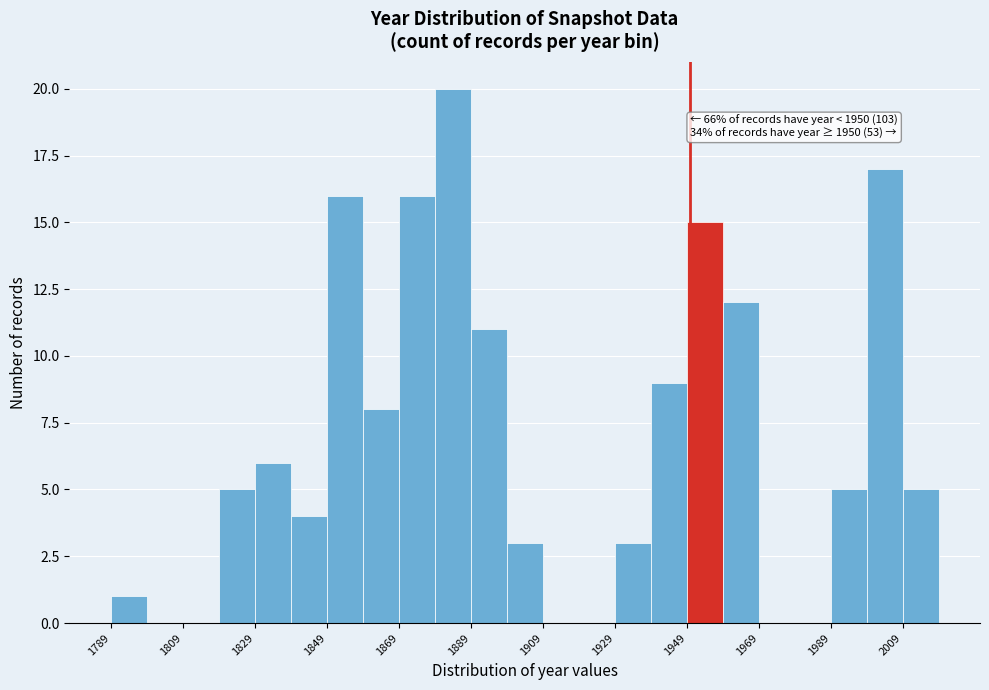

Over which range of the x-axis is the bar tallest?

1879 to 1889